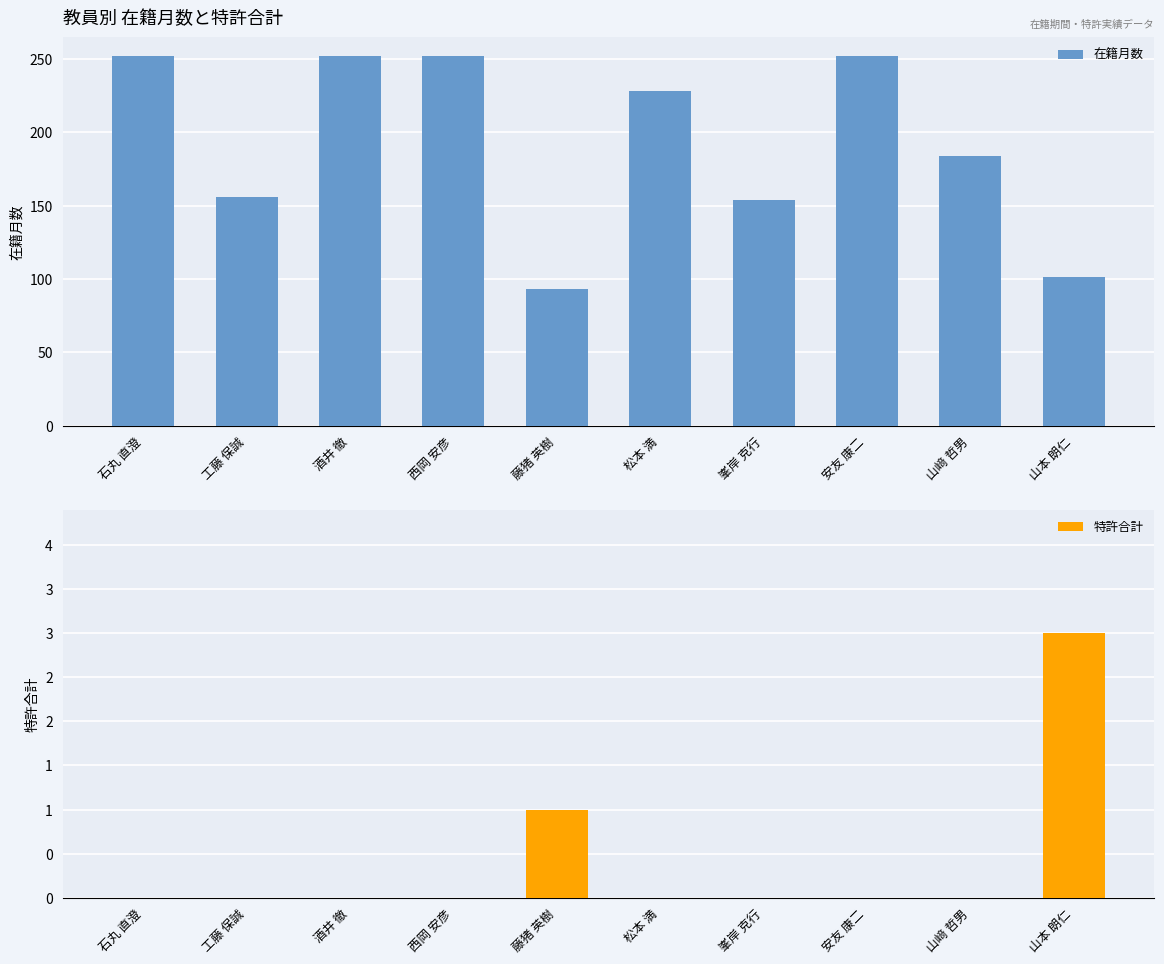

What is the sum of the 在籍月数 values at 山本 朗仁 and 工藤 保誠?

257